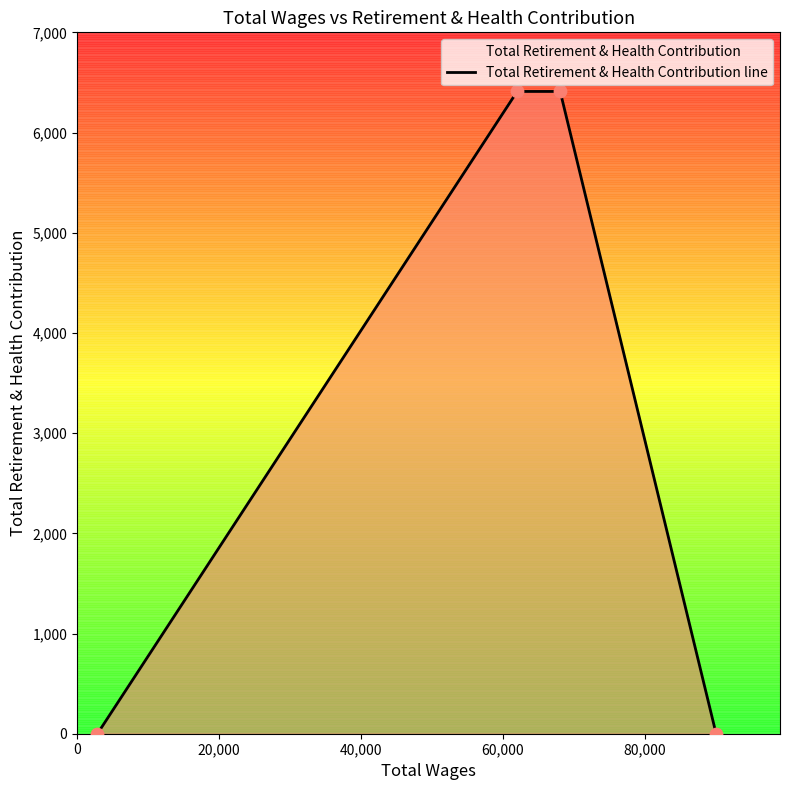

What is the average value?

3205